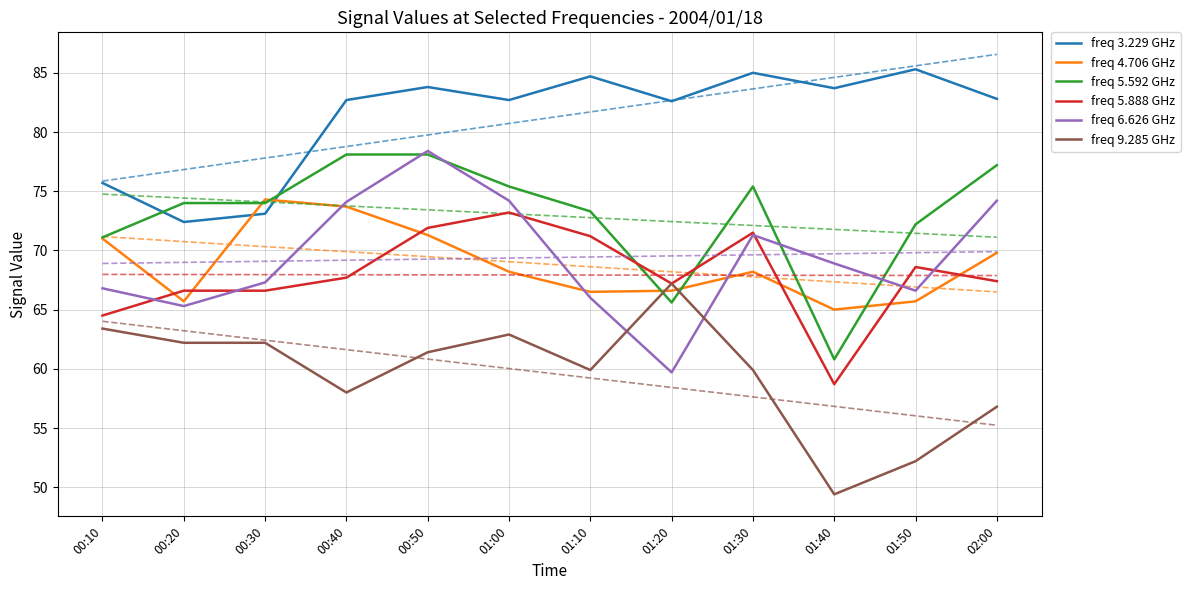

True or false: freq 5.888 GHz has a value of 38.6 at 00:50.

False